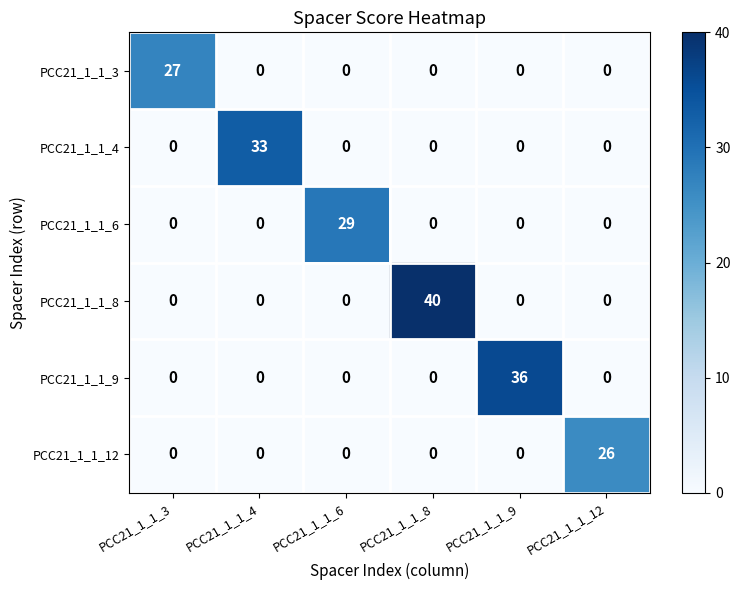

How many series are shown in this chart?

6